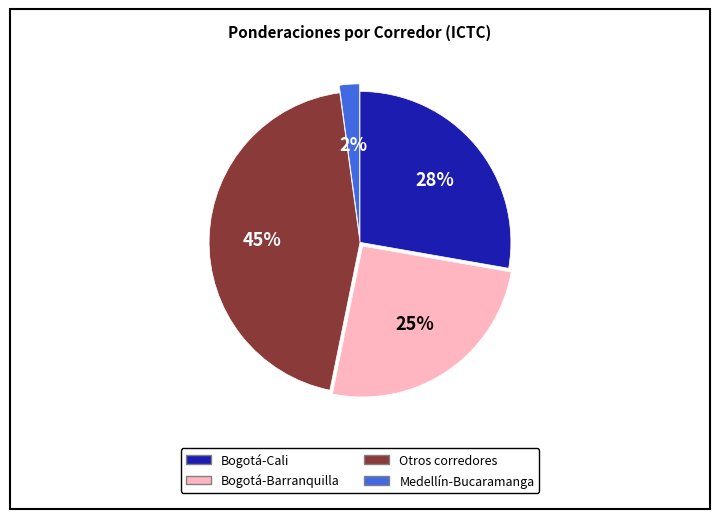

To the nearest percent, what is the average slice percentage?

25%